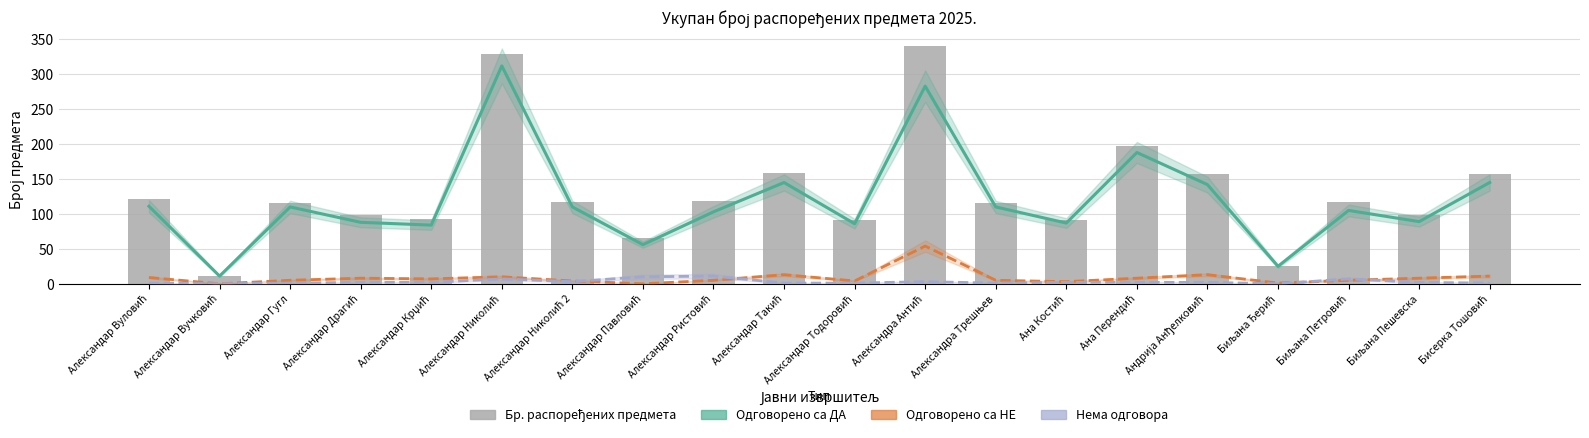

List the series in order of their peak value, lowest first.

Нема одговора, Одговорено са НЕ, Одговорено са ДА, Бр. распоређених предмета